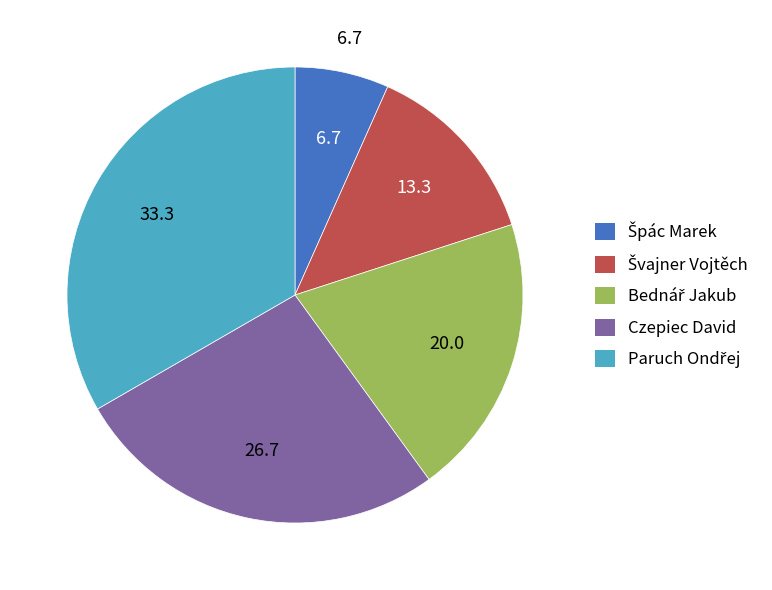

Is there a majority slice in this chart?

No